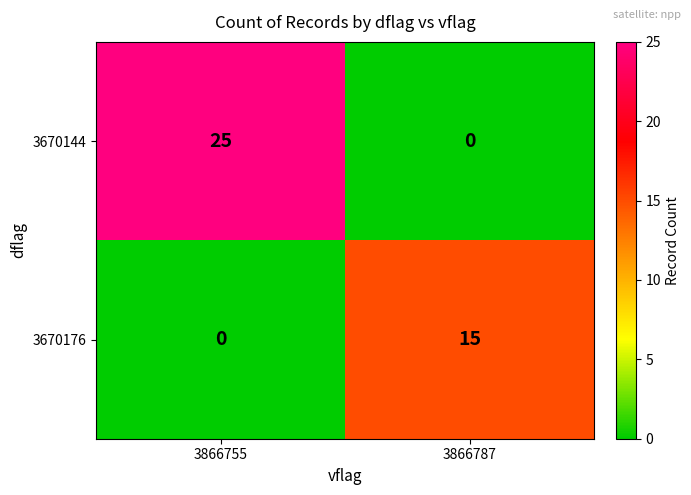

At 3866787, list the series in order from largest to smallest.

3670176, 3670144